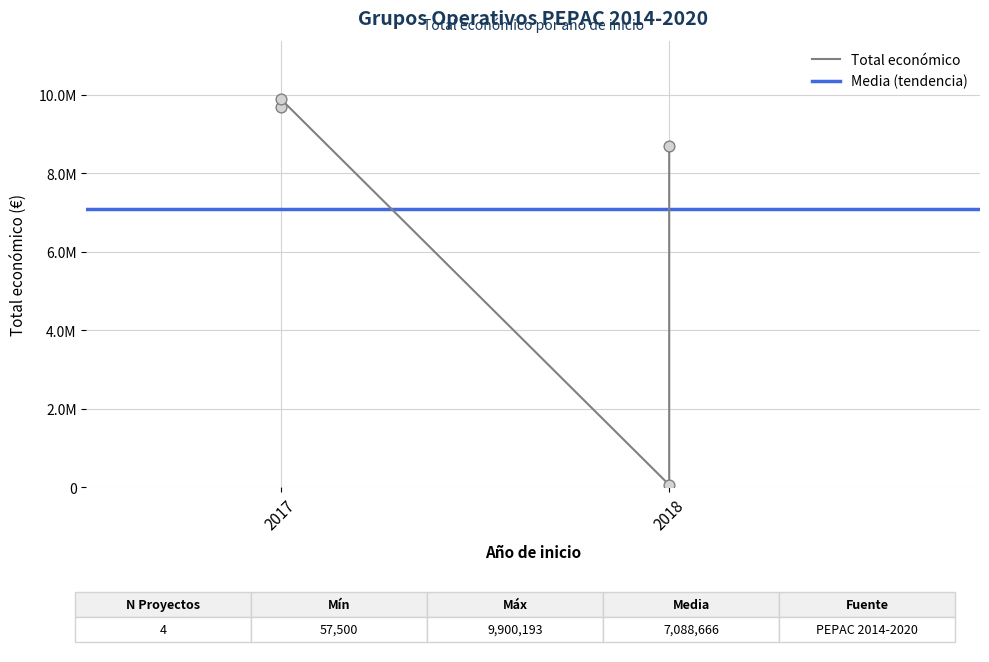

Which has a higher value, 2018 or 2017?

2017